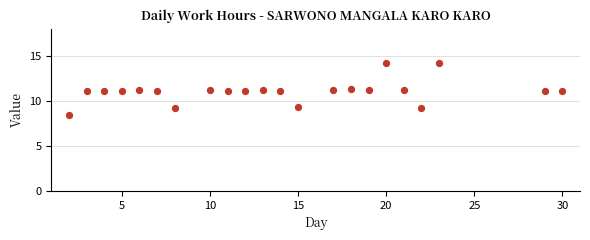

What is the range of Y values (max minus min)?

5.7